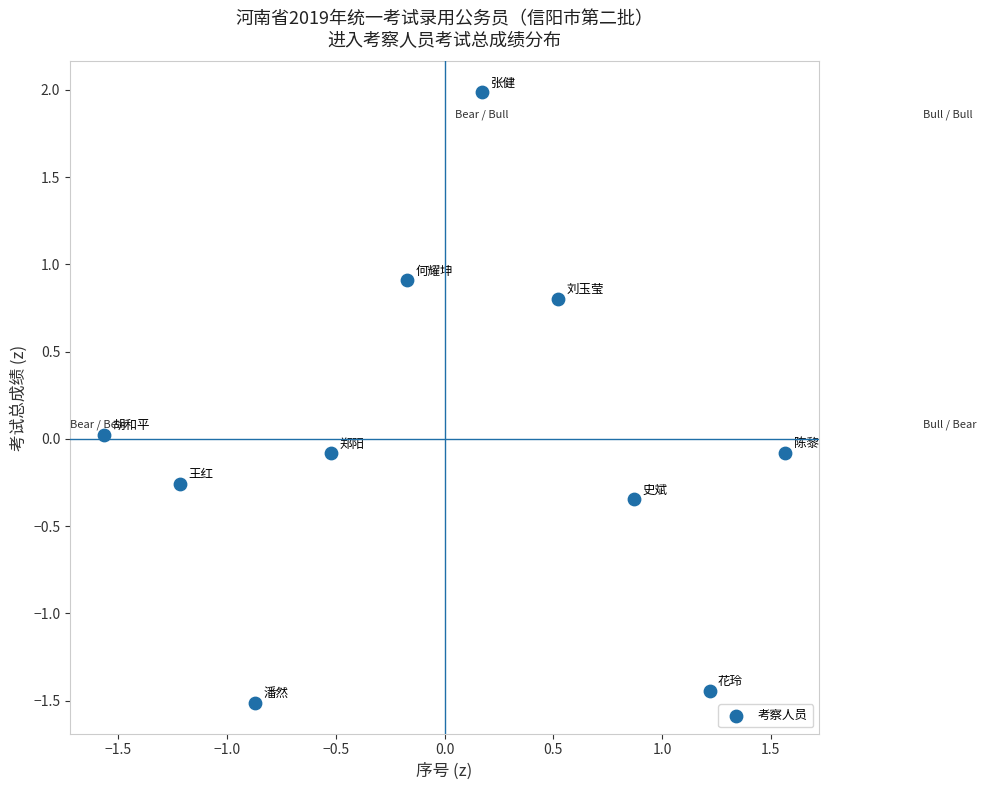

What is the range of X values (max minus min)?

3.1